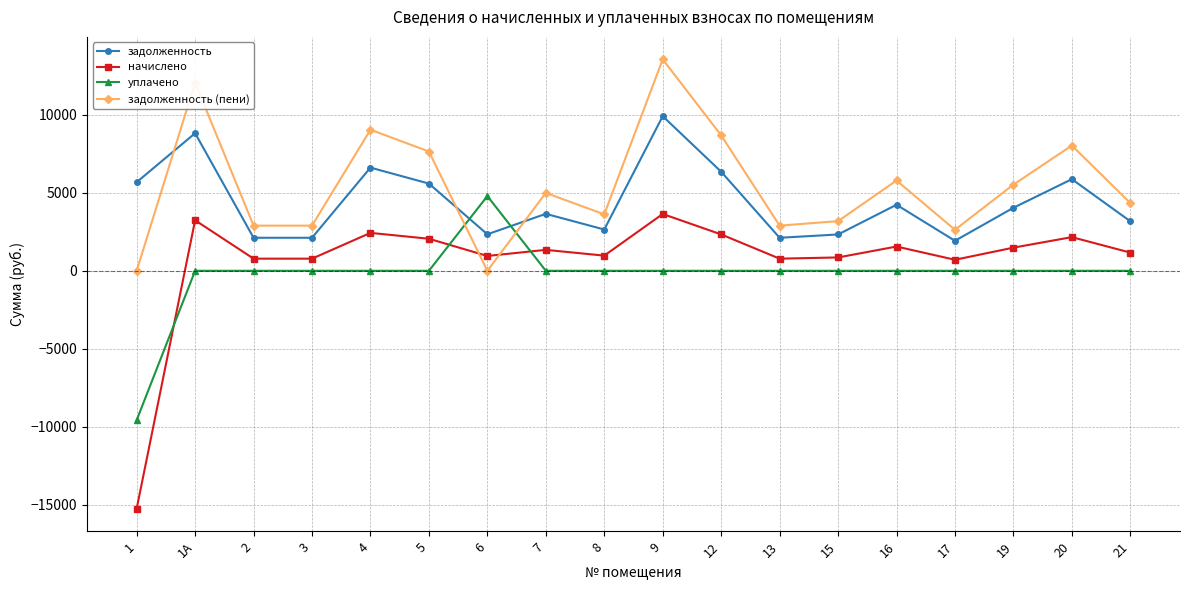

What is the value of the задолженность (пени) point at the 18th from the left?

4341.6